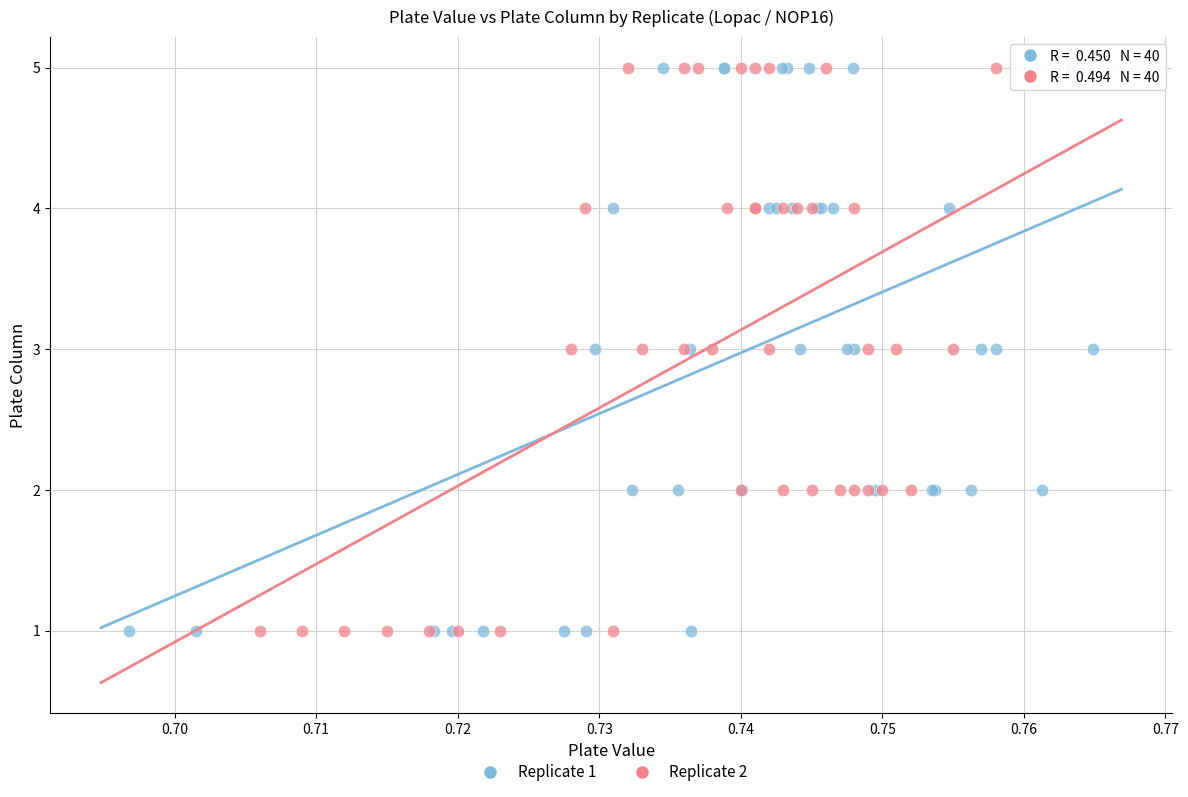

What are all the series names shown in the legend?

Replicate 1, Replicate 2